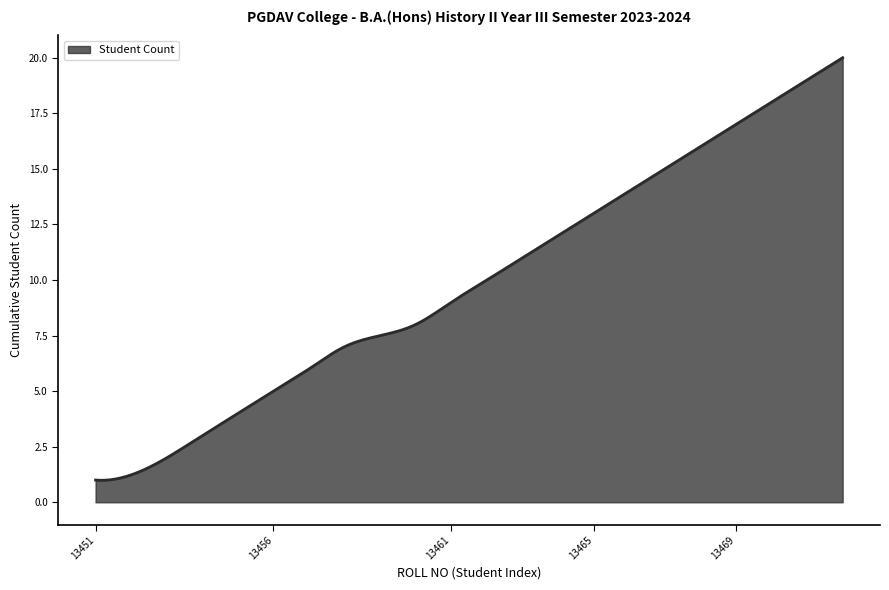

What is the difference between the maximum and minimum values?

19.0